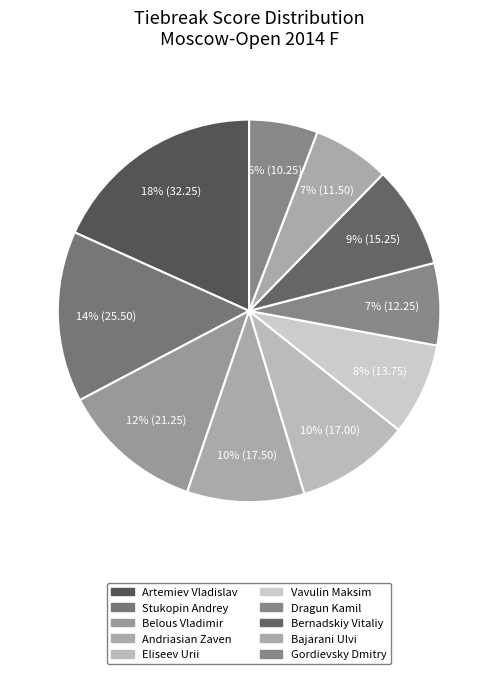

Combined, what portion of the pie is Bajarani Ulvi and Belous Vladimir?

18.6%